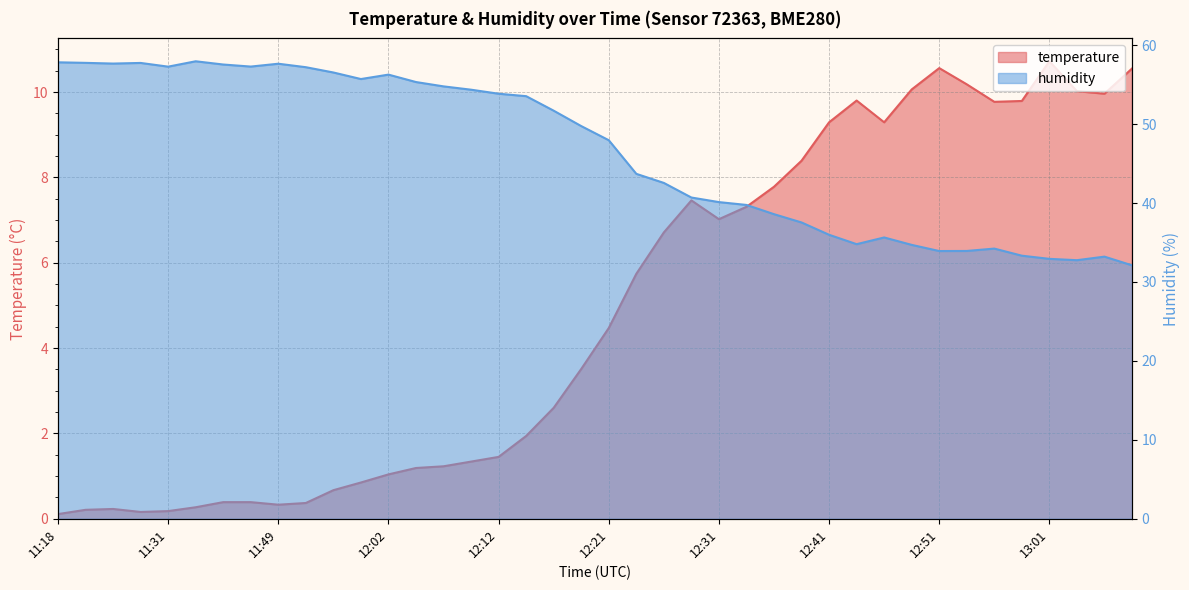

How many categories are shown in the chart?

40